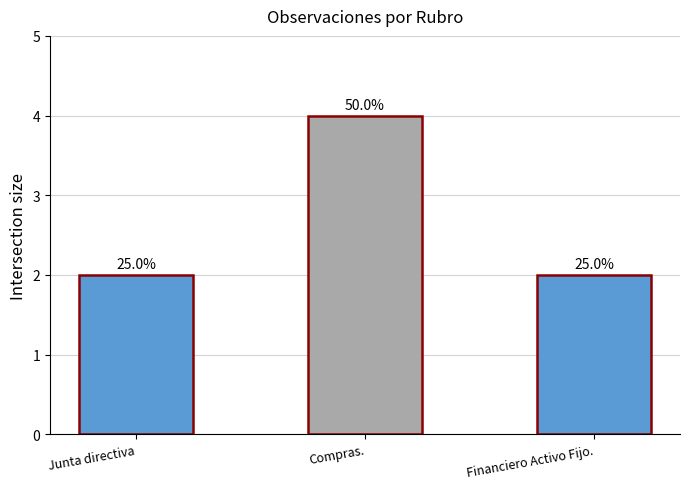

What is the approximate value at Junta directiva?

2